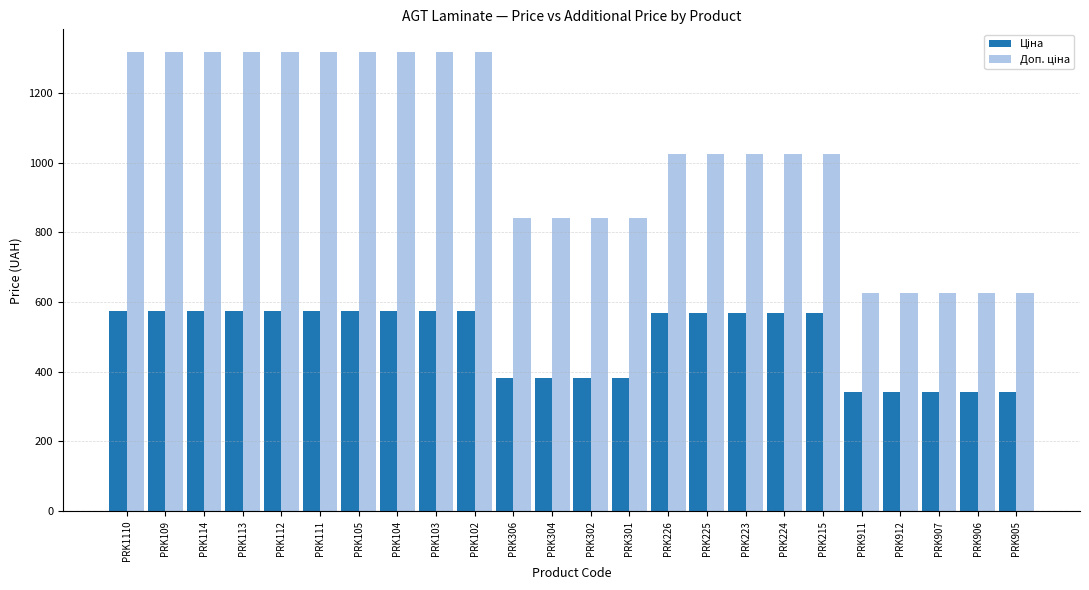

At how many categories does at least one series exceed 651?

19